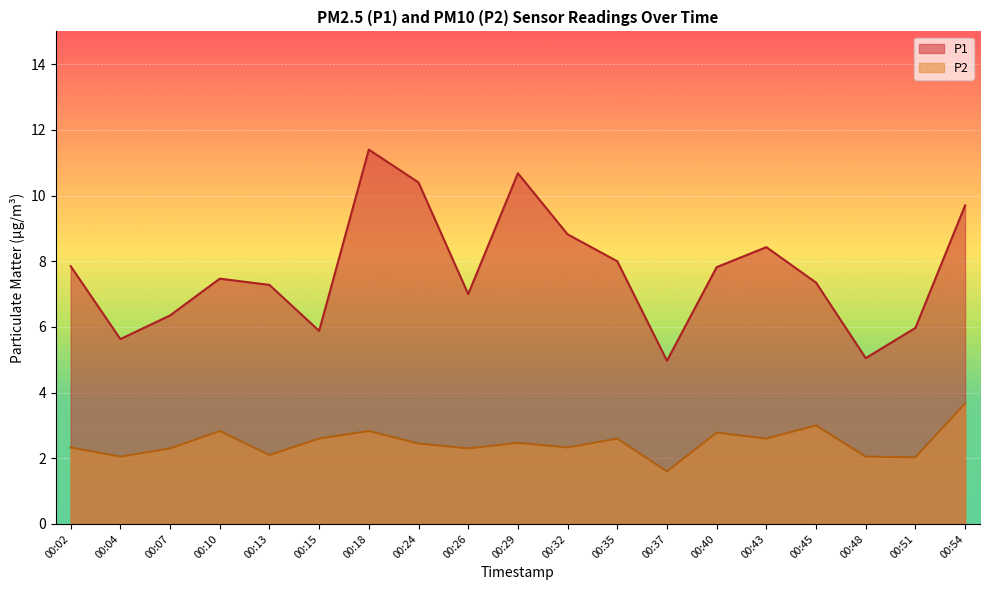

Reading left to right, list all the values displayed in this chart.

P1: 00:02=7.8	00:04=5.6	00:07=6.3	00:10=7.5	00:13=7.3	00:15=5.9	00:18=11.4	00:24=10.4	00:26=7.0	00:29=10.7	00:32=8.8	00:35=8.0	00:37=5.0	00:40=7.8	00:43=8.4	00:45=7.3	00:48=5.0	00:51=6.0	00:54=9.7
P2: 00:02=2.3	00:04=2.0	00:07=2.3	00:10=2.8	00:13=2.1	00:15=2.6	00:18=2.8	00:24=2.5	00:26=2.3	00:29=2.5	00:32=2.3	00:35=2.6	00:37=1.6	00:40=2.8	00:43=2.6	00:45=3.0	00:48=2.0	00:51=2.0	00:54=3.7